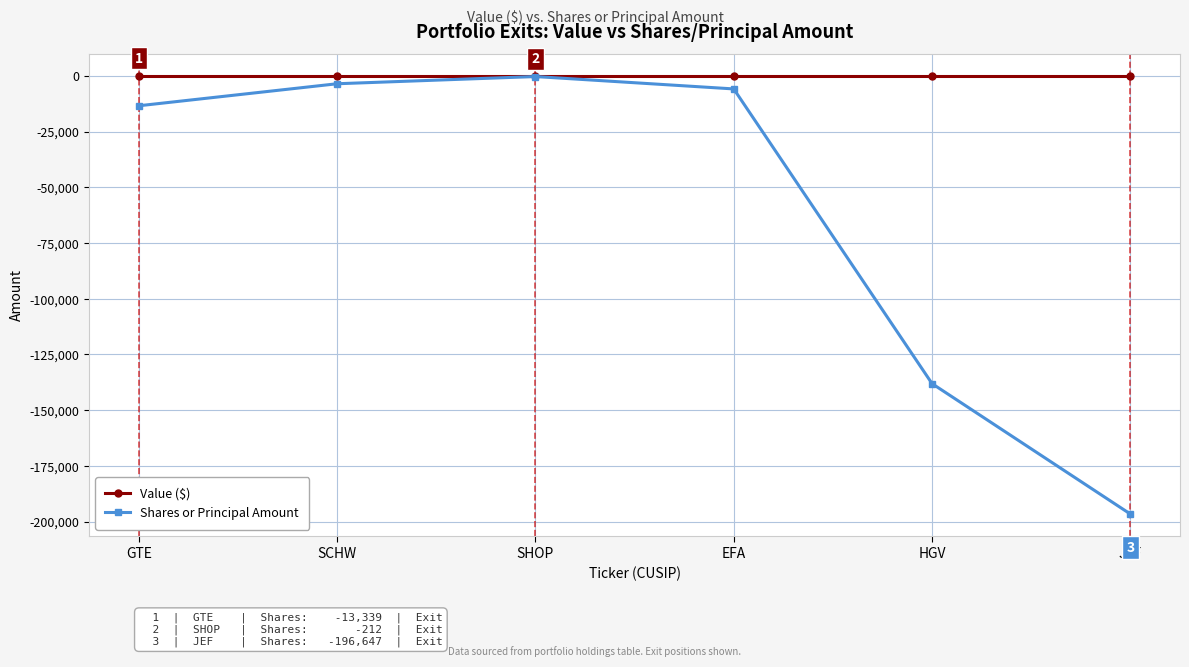

What is the difference between the highest and lowest values at HGV?

138097